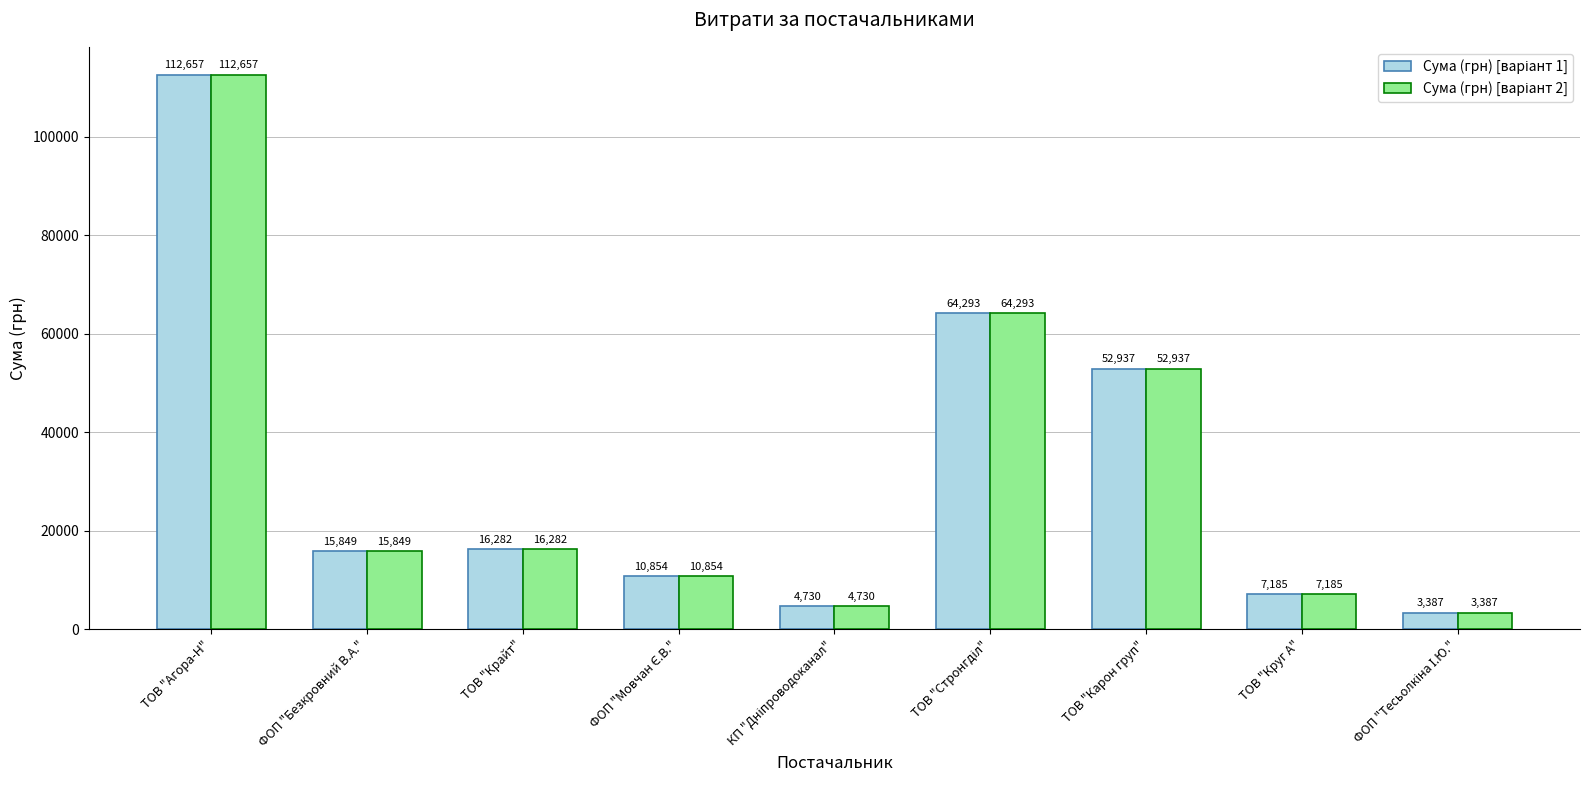

What is the minimum value shown in the chart?

3387.1